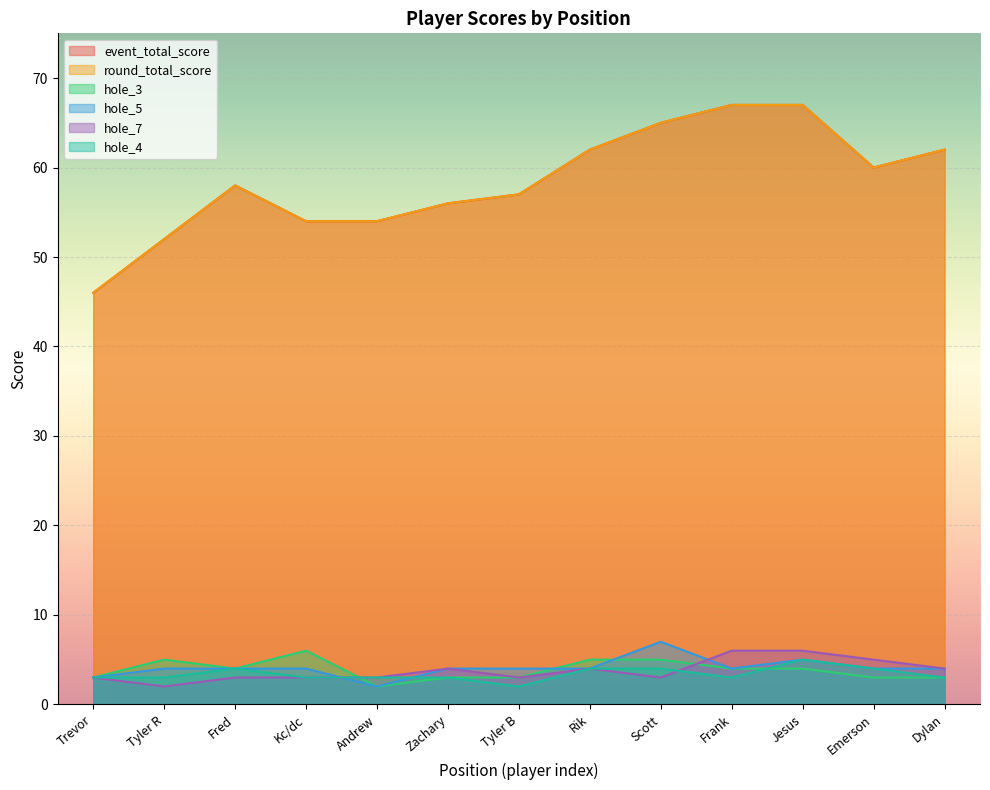

Which series changed the most between Trevor and Frank?

event_total_score